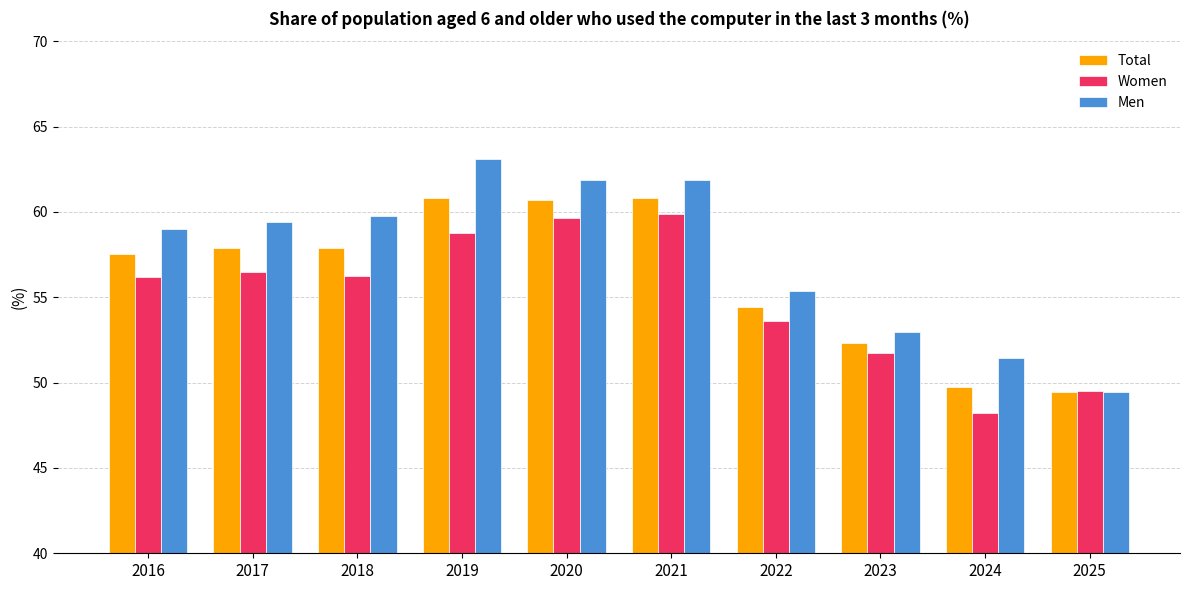

At which label does Women reach its peak?

2021